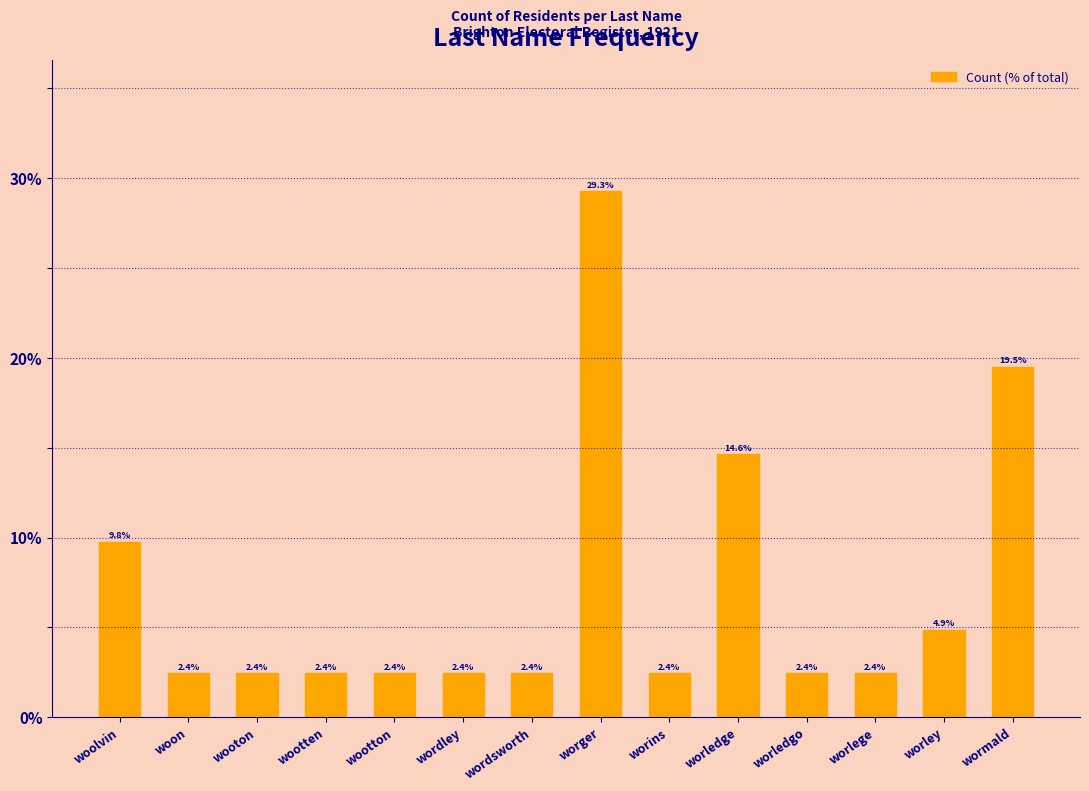

Reading right to left, extract all data points from this chart.

wormald=19.5	worley=4.9	worlege=2.4	worledgo=2.4	worledge=14.6	worins=2.4	worger=29.3	wordsworth=2.4	wordley=2.4	wootton=2.4	wootten=2.4	wooton=2.4	woon=2.4	woolvin=9.8